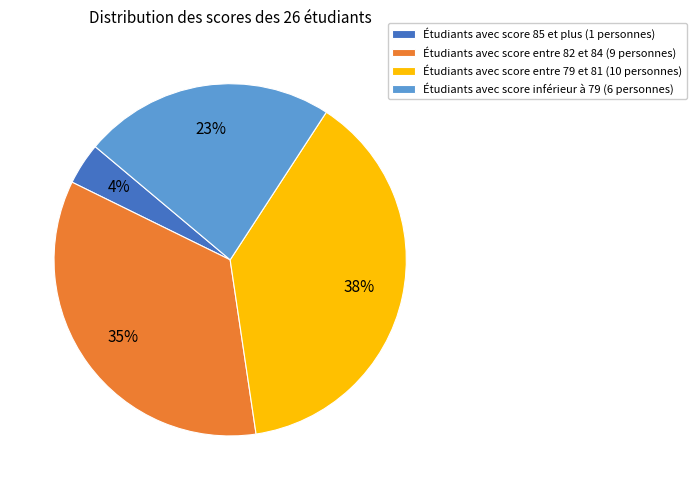

What is the ratio of the value at Étudiants avec score entre 82 et 84 (9 personnes) to the value at Étudiants avec score inférieur à 79 (6 personnes)?

1.5